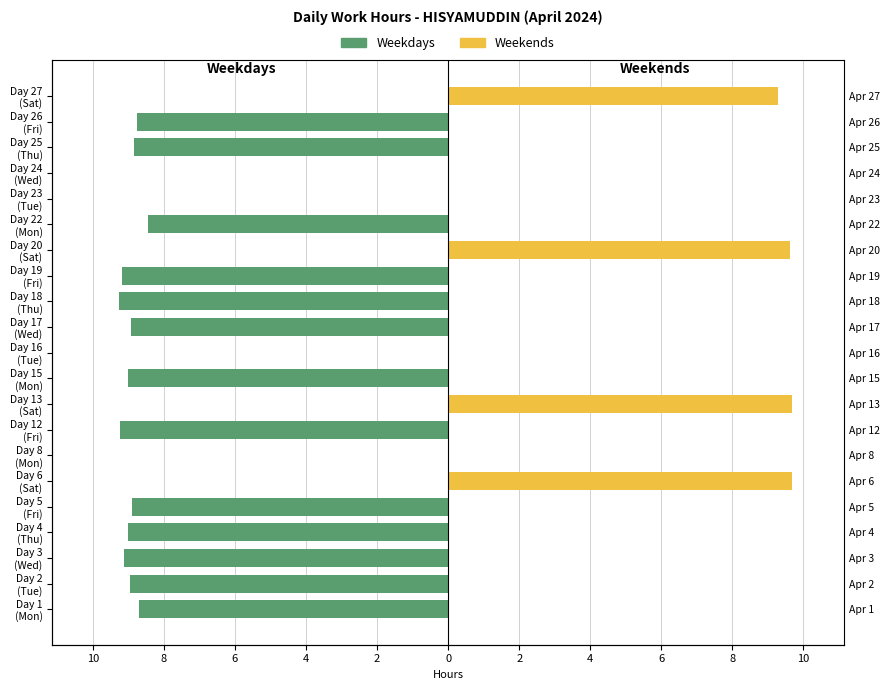

What are all the series names shown in the legend?

Weekdays, Weekends